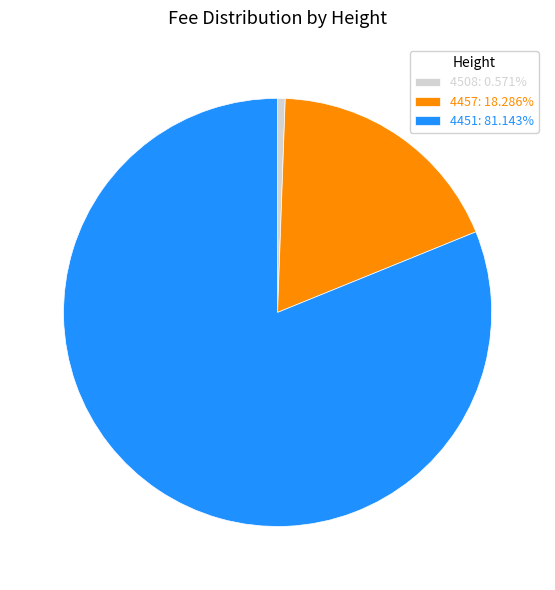

Does 4457 account for over 50% of the chart?

No